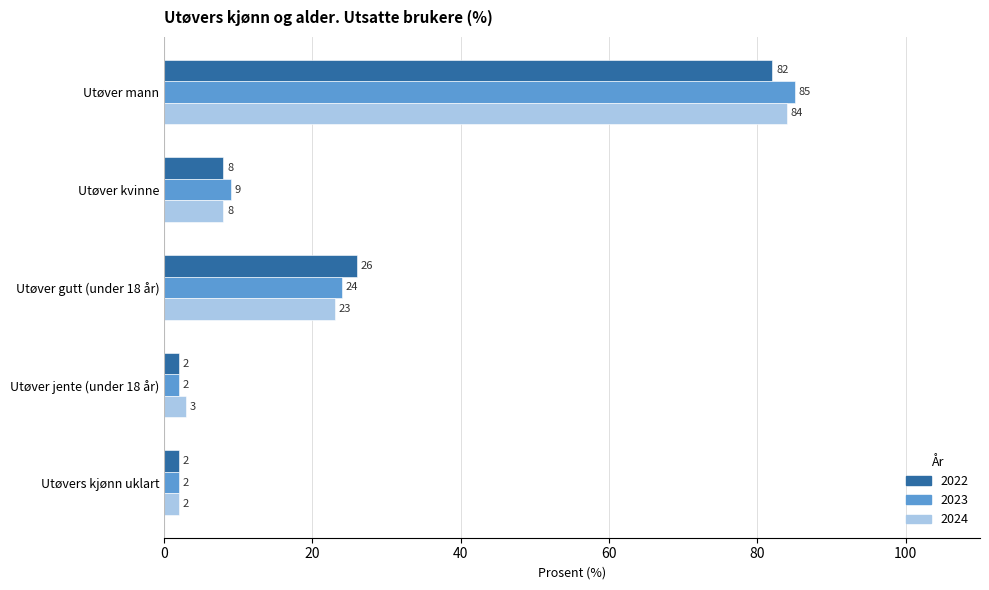

Which series has the widest spread of values?

2023